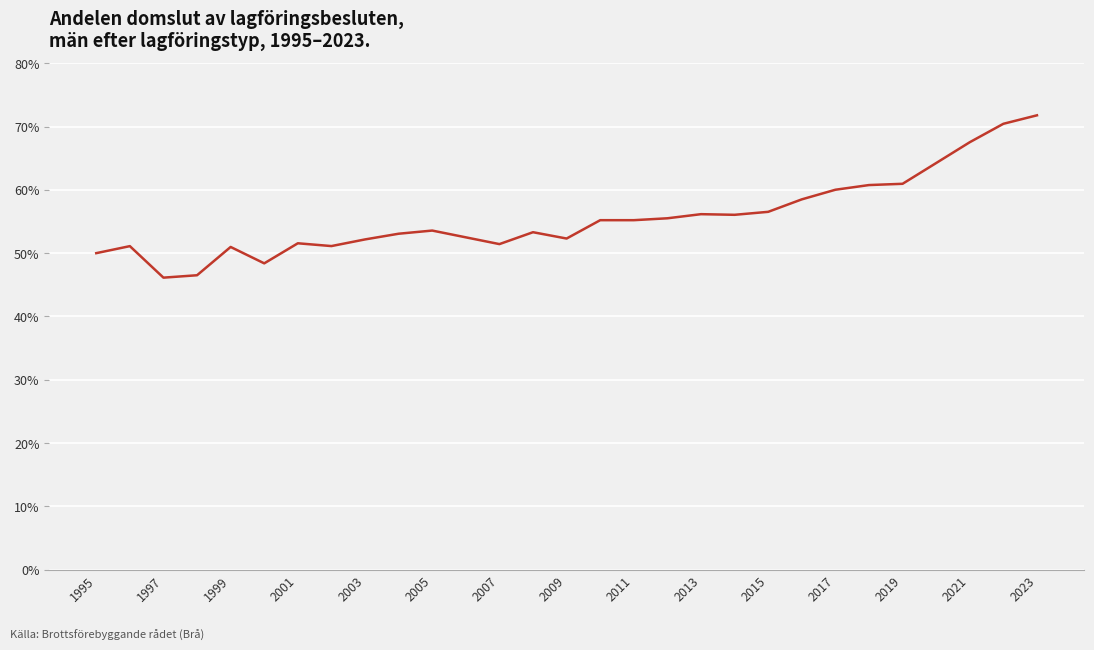

What is the difference between the second highest and minimum values?

24.3